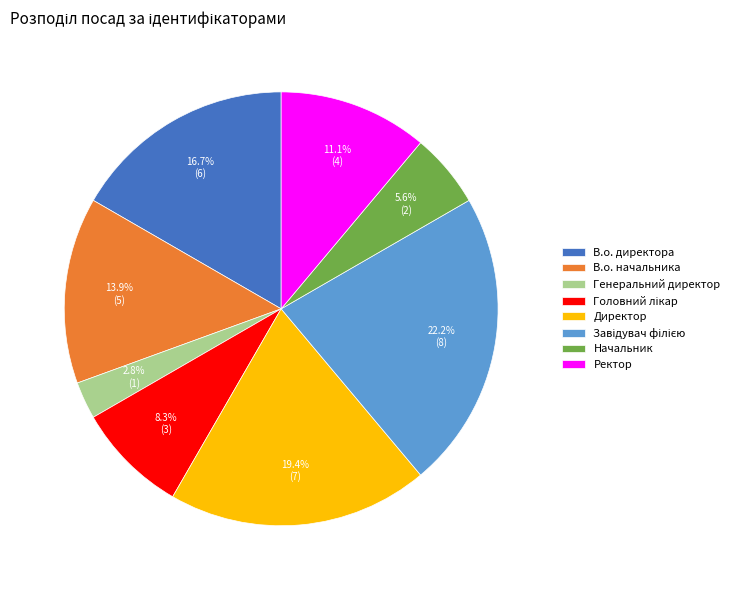

Which slice is the smallest?

Генеральний директор